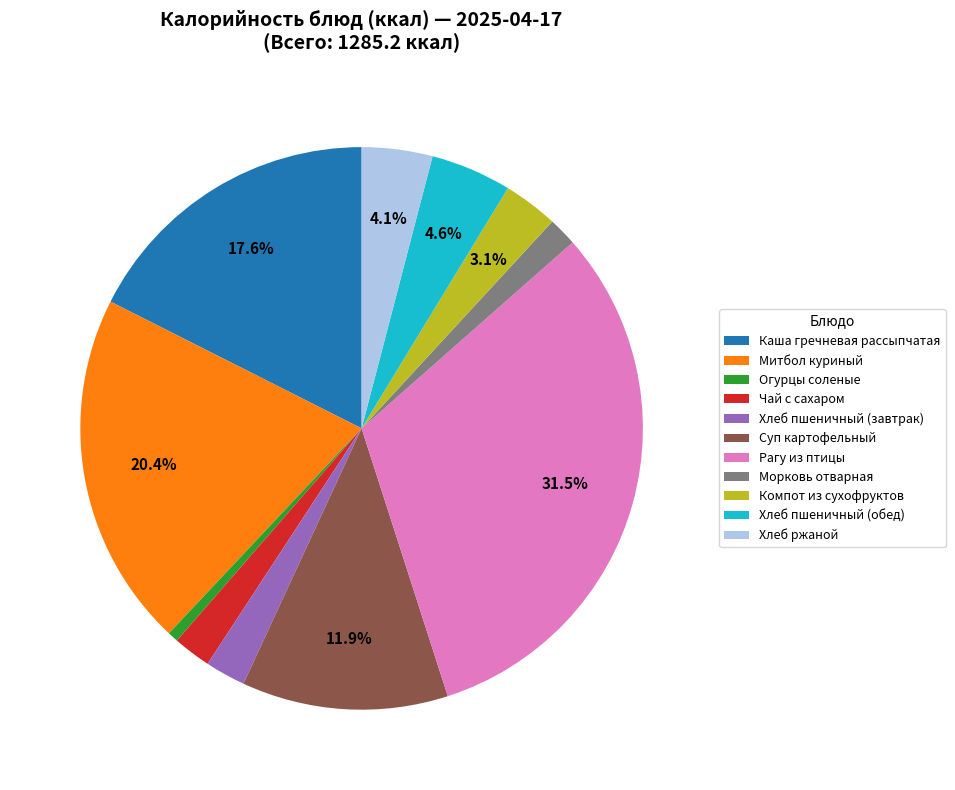

How many segments does this pie chart have?

11